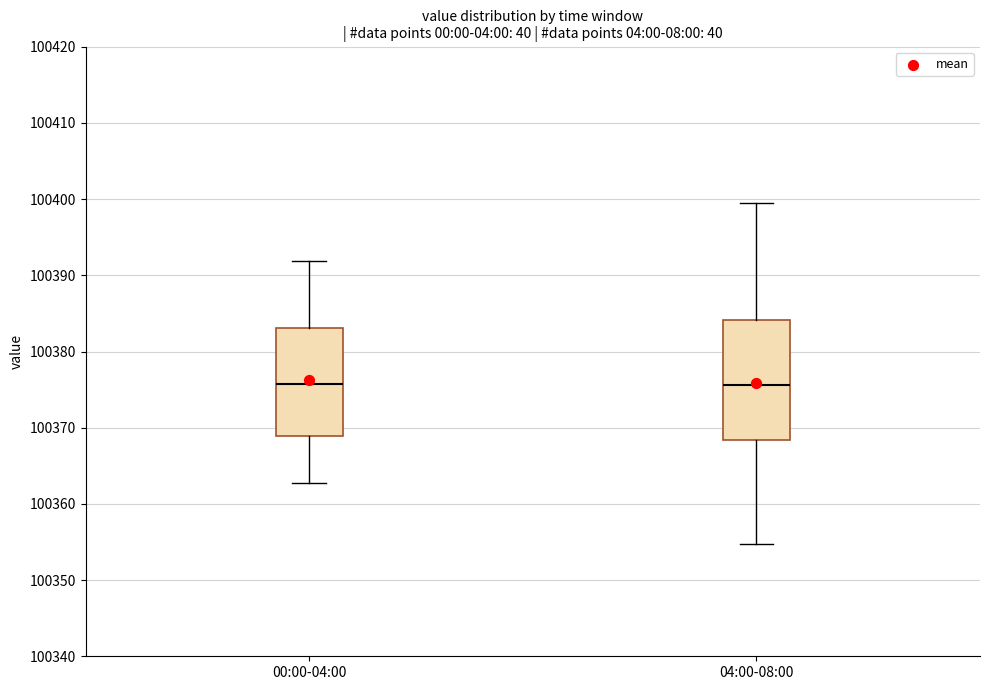

Where is the upper edge of the box for 04:00-08:00 on the y-axis? The values are not printed on the chart, so give them approximately, as read against the axis.

100384